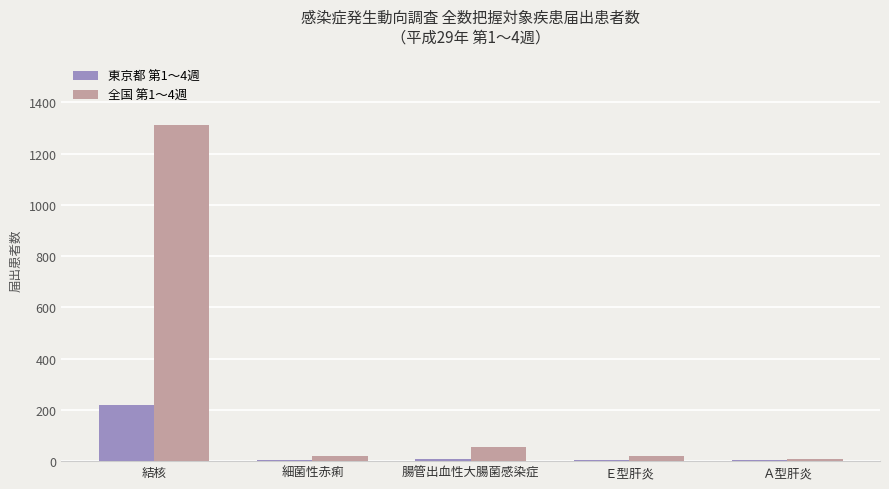

Count the number of data series in this chart.

2